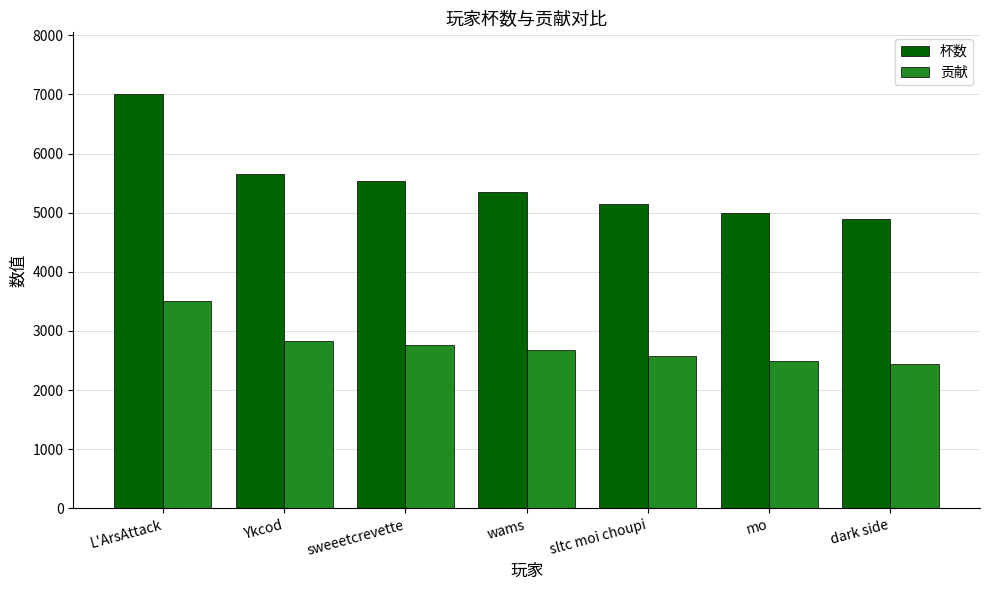

Read the 杯数 value at L'ArsAttack, to the nearest 100.

7000